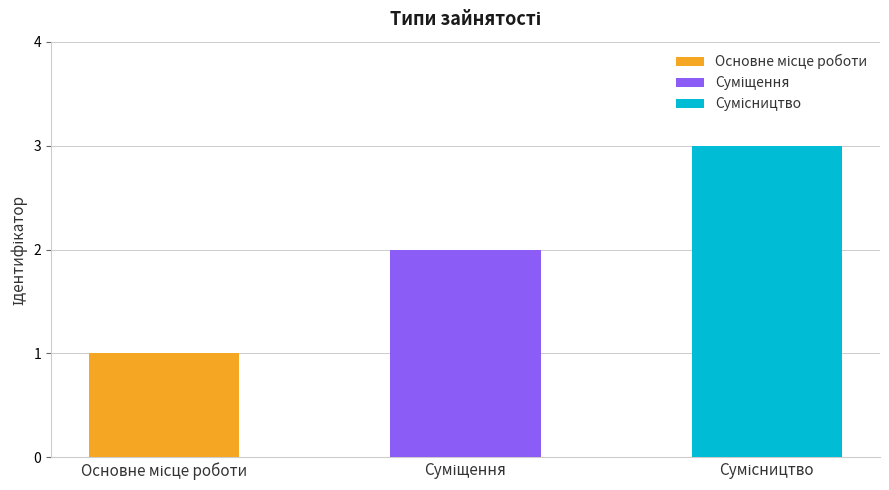

What is the label of the 1st bar from the left?

Основне місце роботи